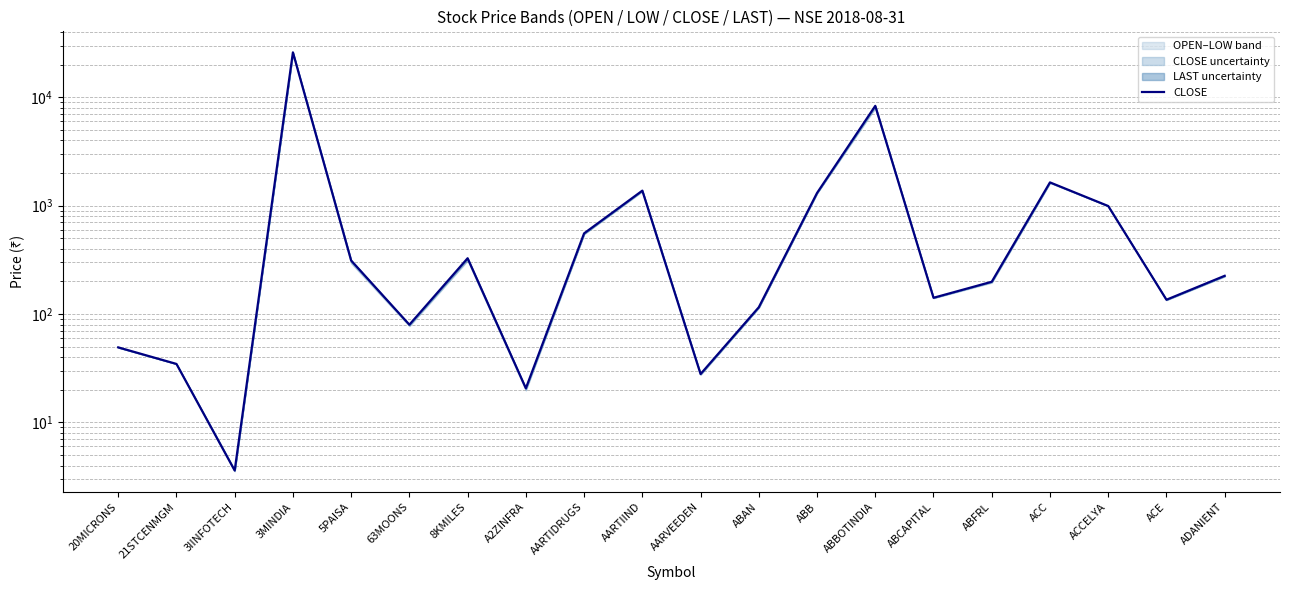

Does the chart have visible grid lines?

Yes